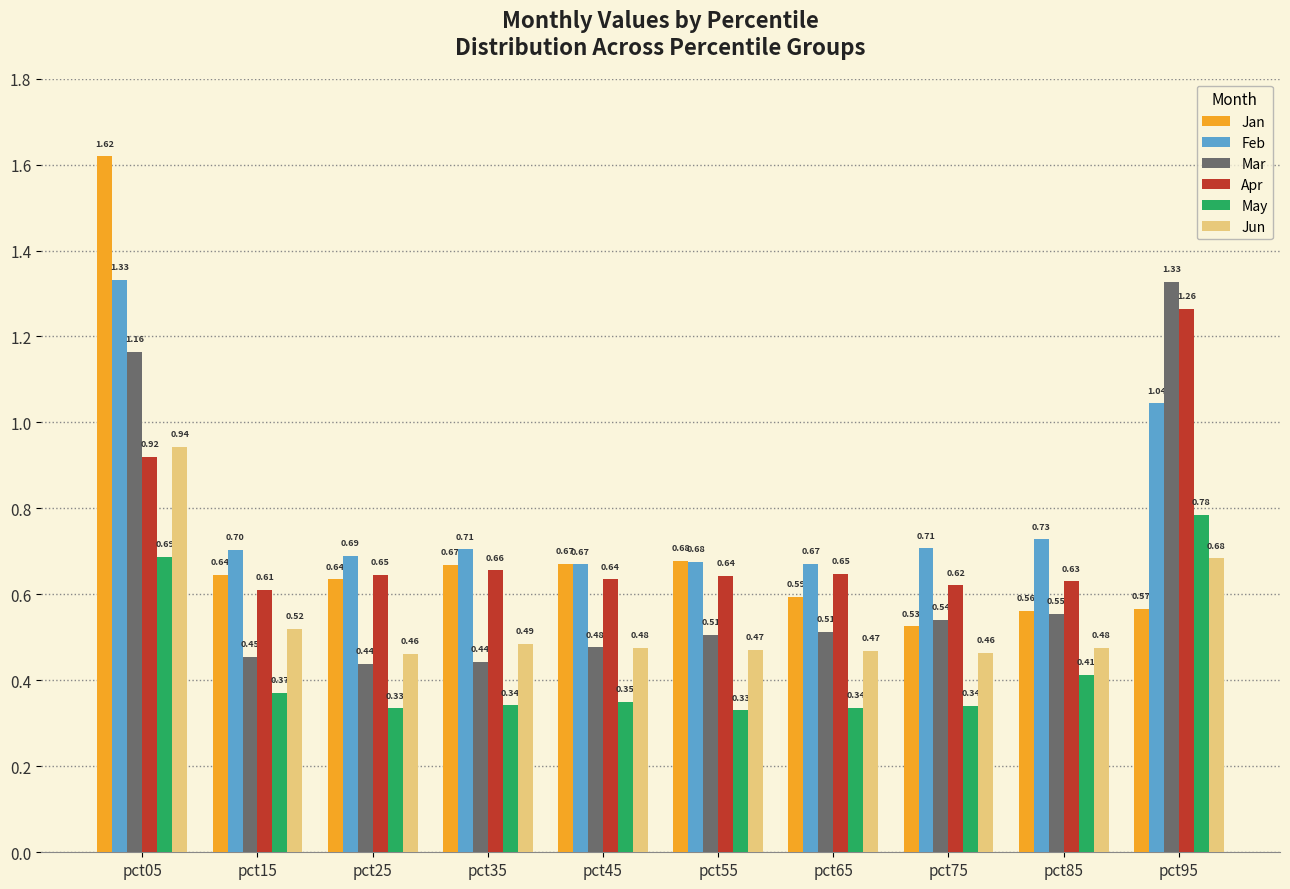

How many categories are shown in the chart?

10